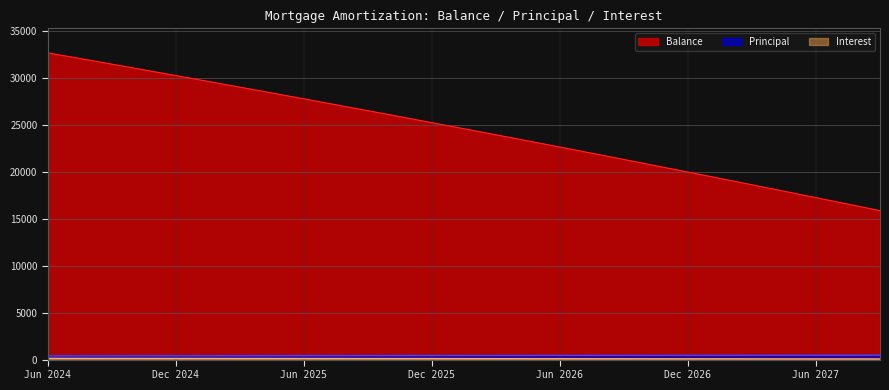

Is the value of Interest at Mar 2026 greater than the value of Balance at Apr 2026?

No